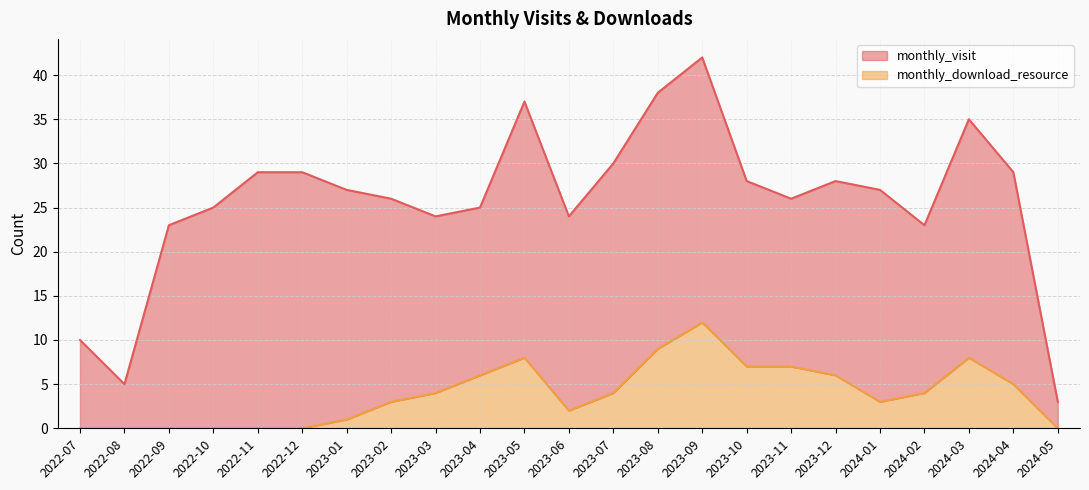

Where is the first local maximum?

2023-05